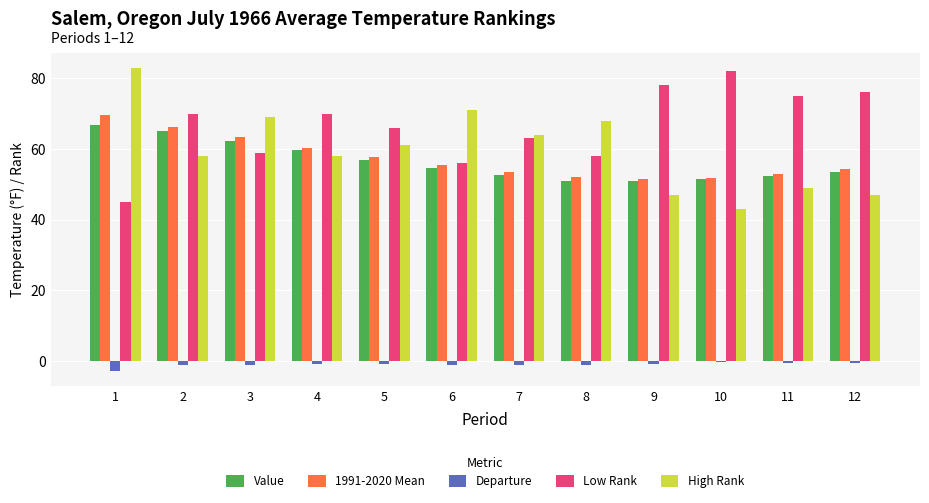

Which series has the largest total across all categories?

Low Rank